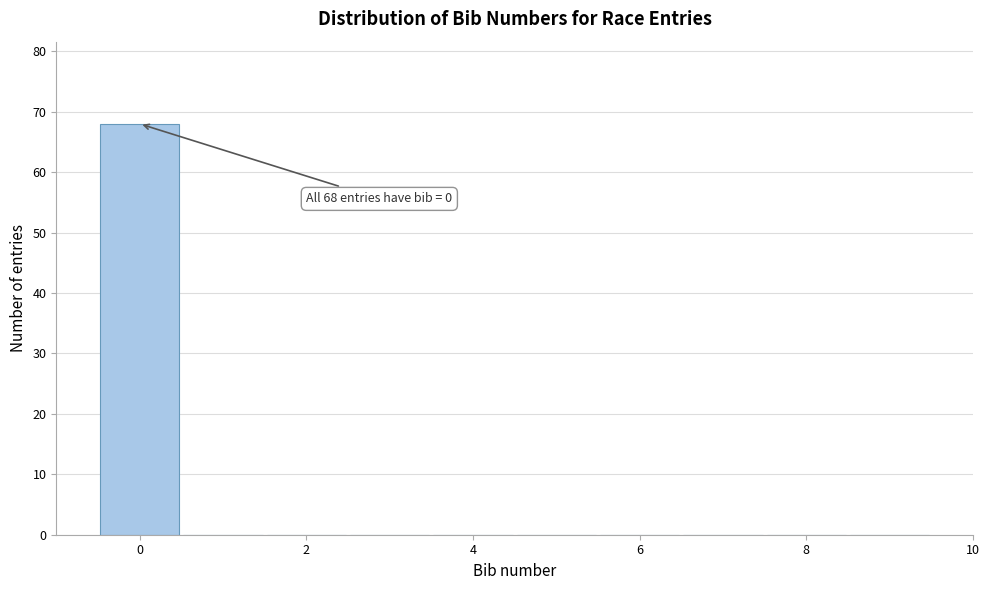

Which range on the x-axis has the tallest bar?

-0.5 to 0.5